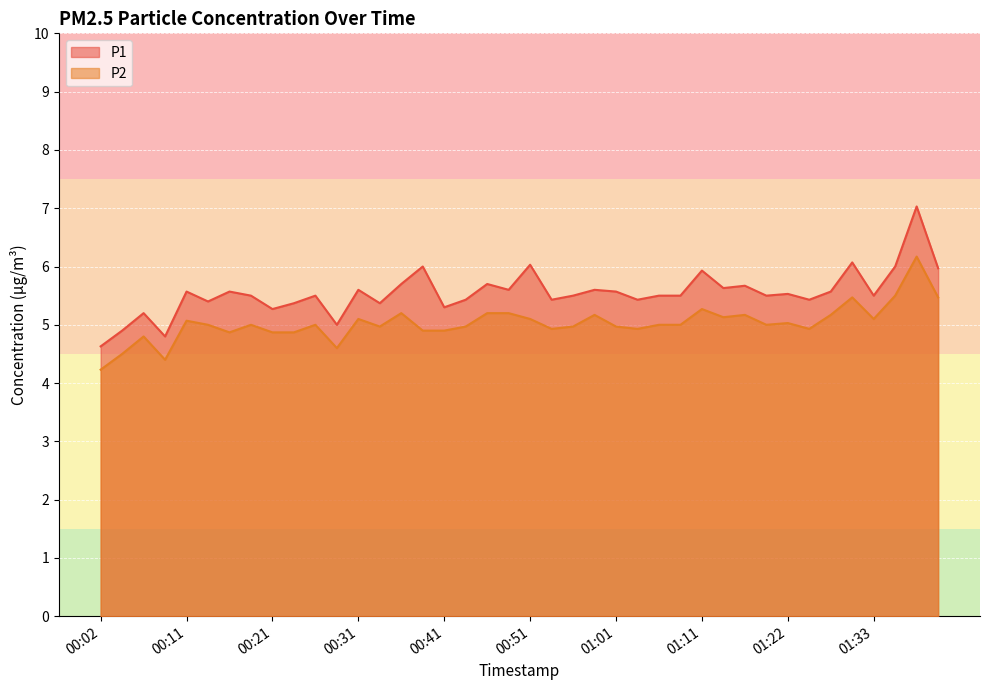

Which category has the lowest value in the P2 series?

00:02